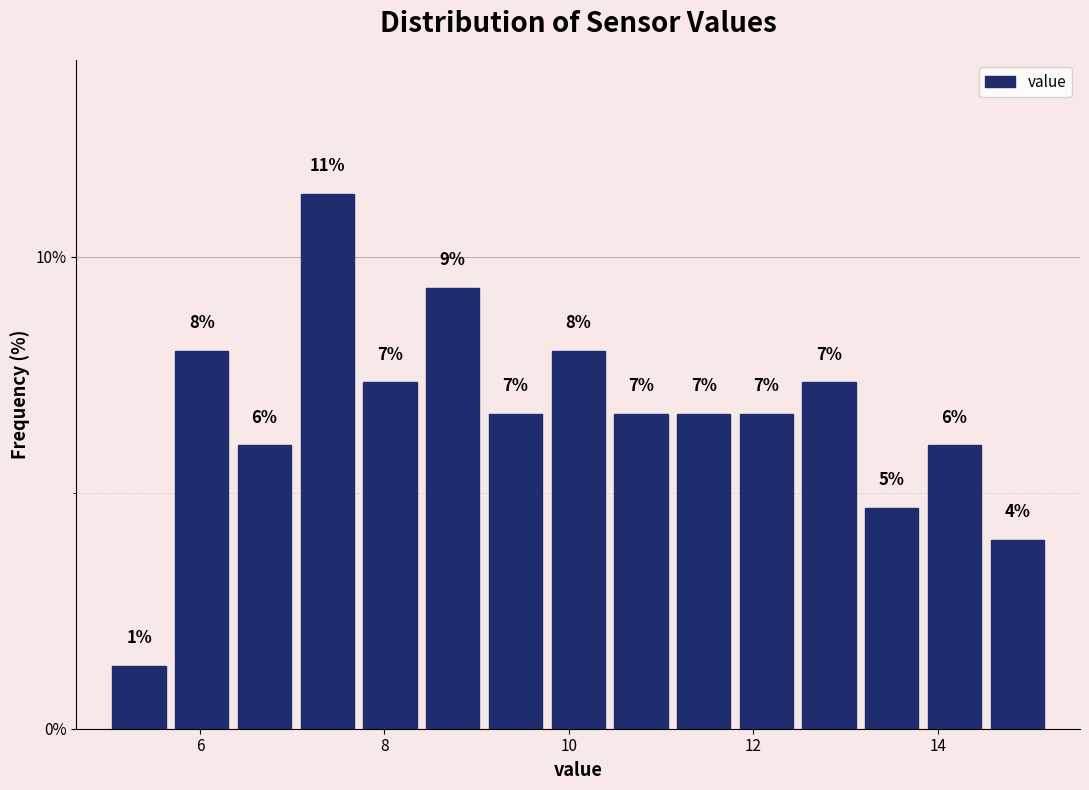

Read against the x-axis, roughly where is the centre of the tallest bar?

7.4